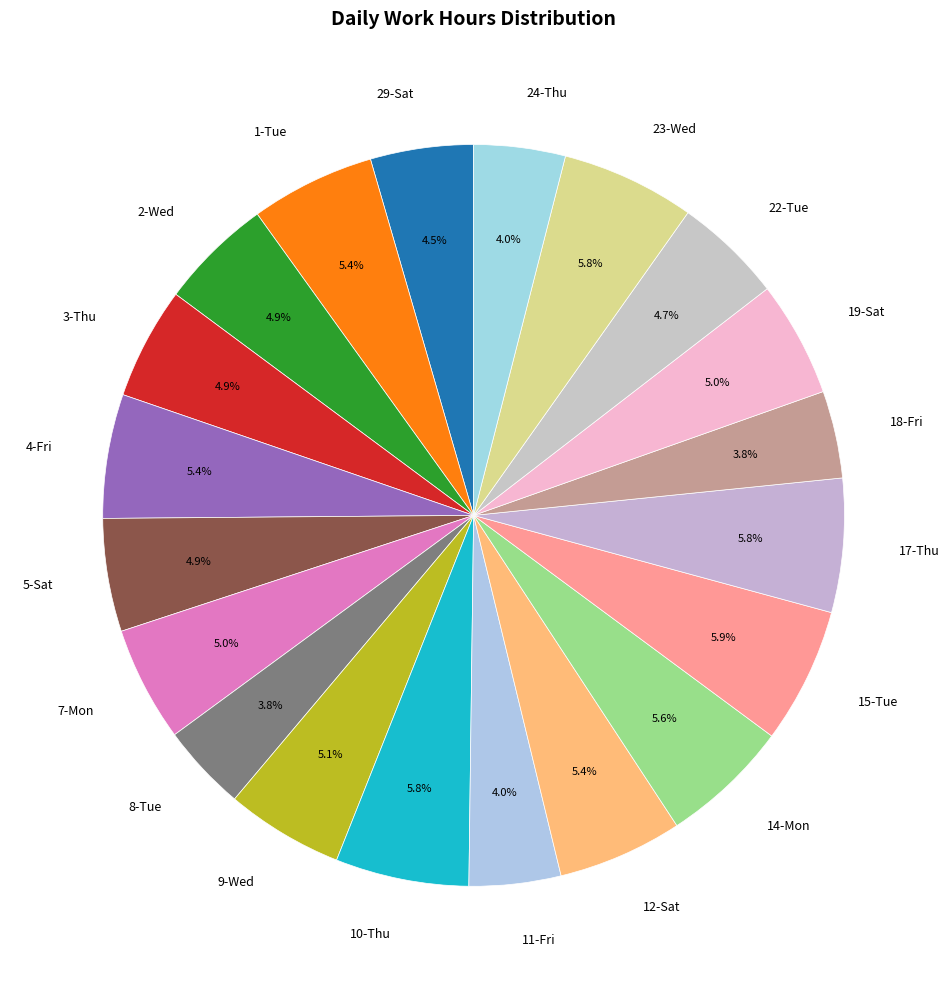

Approximately how many times larger is the value at 4-Fri compared to 22-Tue?

1.1